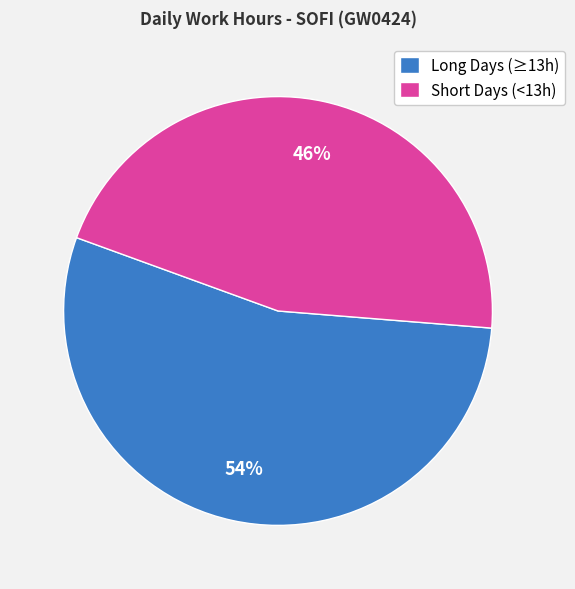

Combined, do Long Days (≥13h) and Short Days (<13h) account for over 50%?

Yes